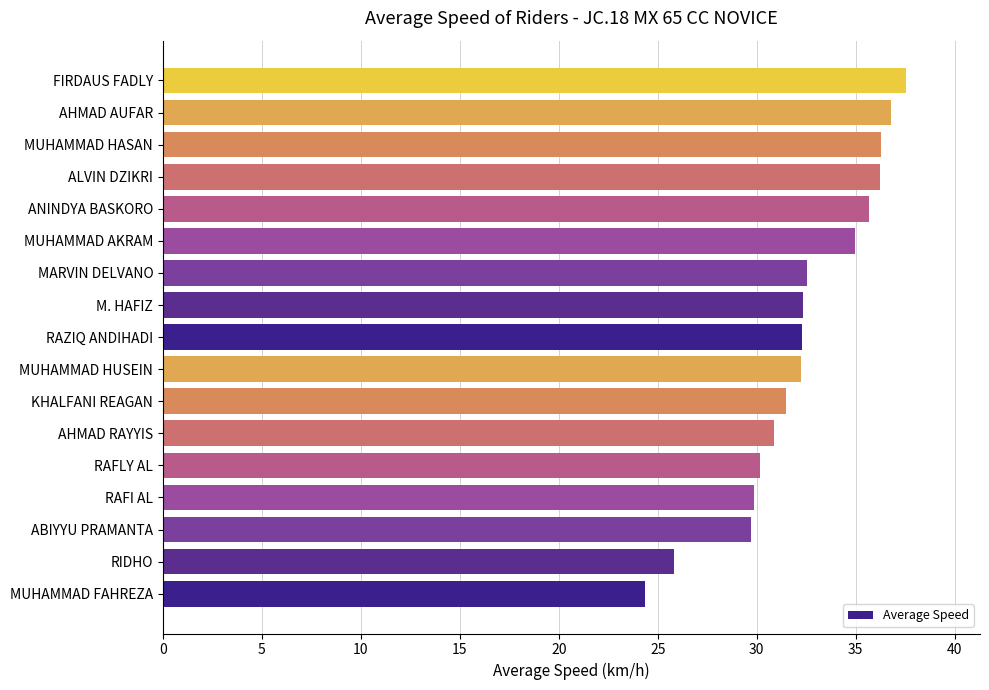

What value does the data have at MUHAMMAD AKRAM?

35.0